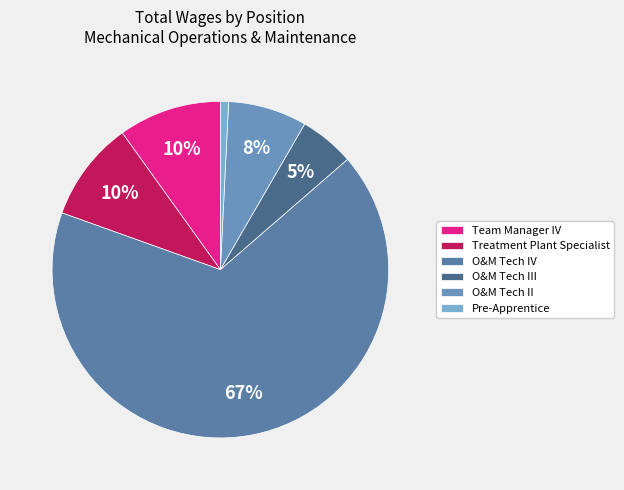

How many slices are in this pie chart?

6